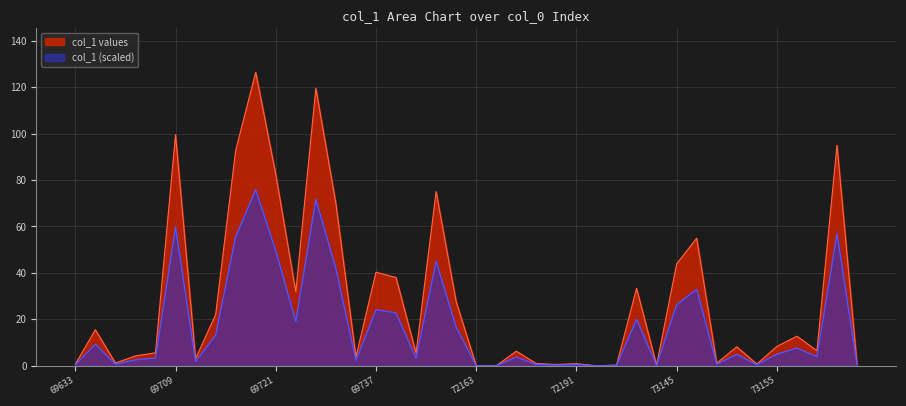

At which category does the data reach its first local peak?

69647